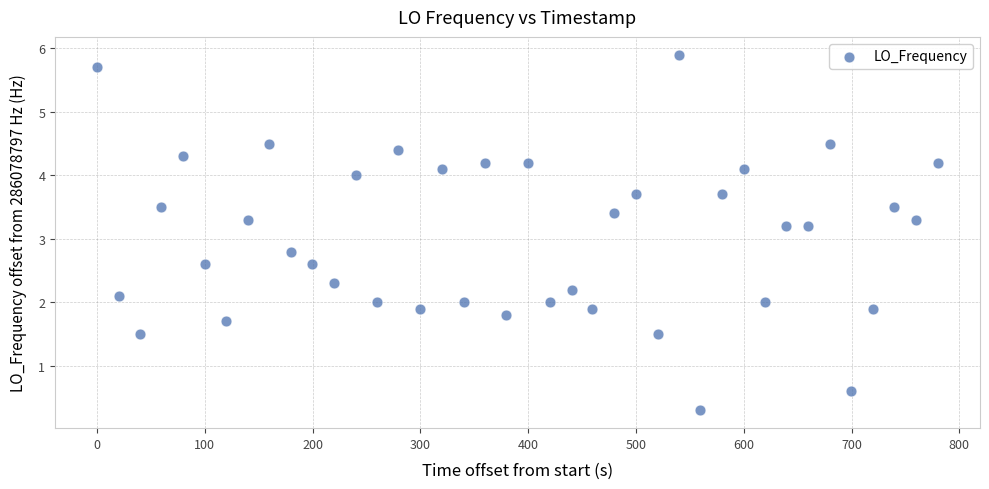

What is the range of Y values (max minus min)?

5.6